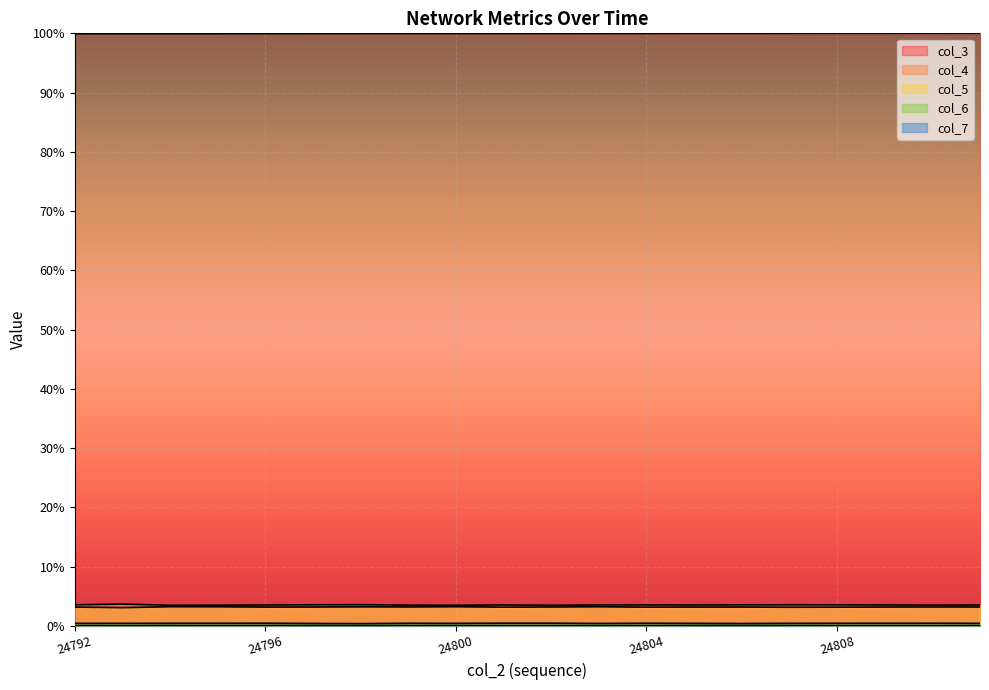

Is it true that col_6 equals 0.3 at 24796?

False